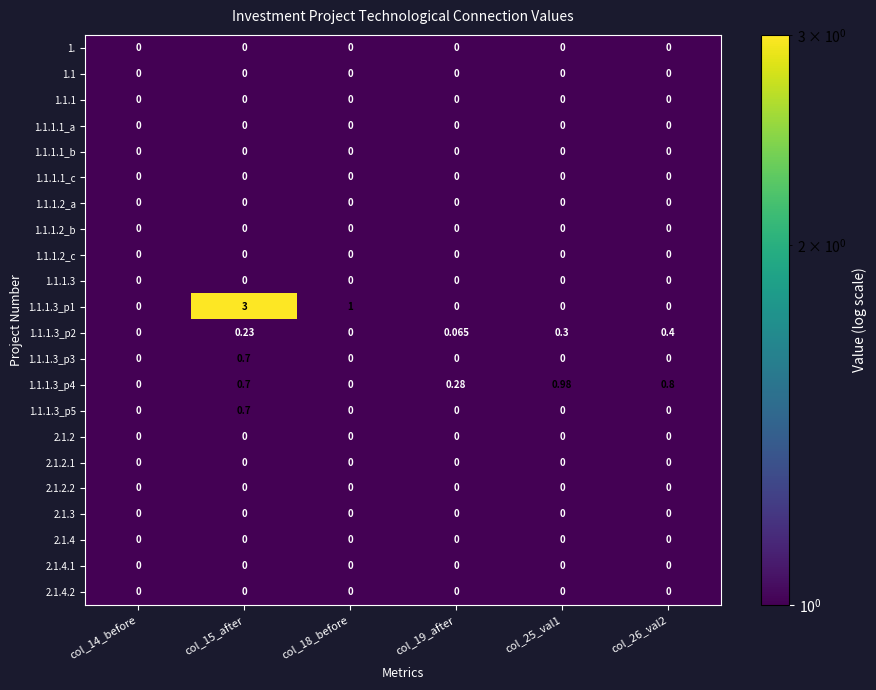

Count the number of data series in this chart.

22